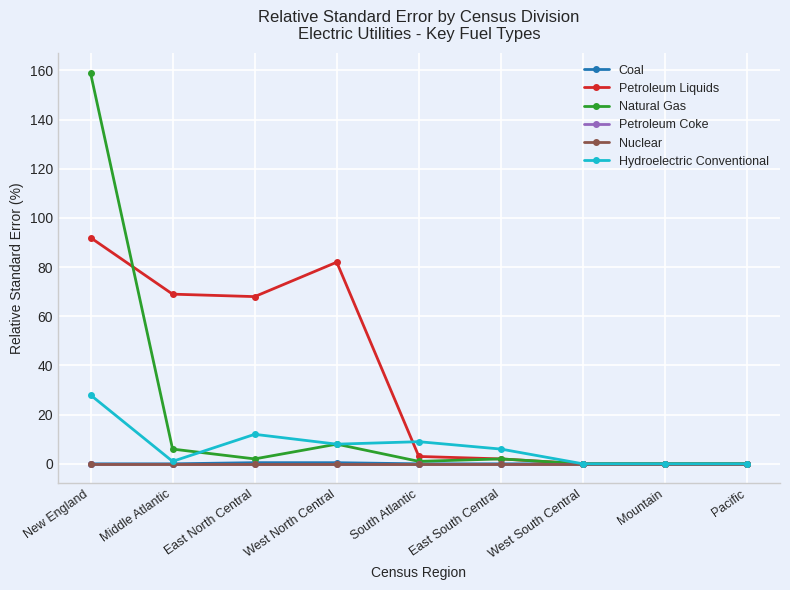

Is the value of Petroleum Liquids at Pacific greater than the value of Petroleum Coke at South Atlantic?

No